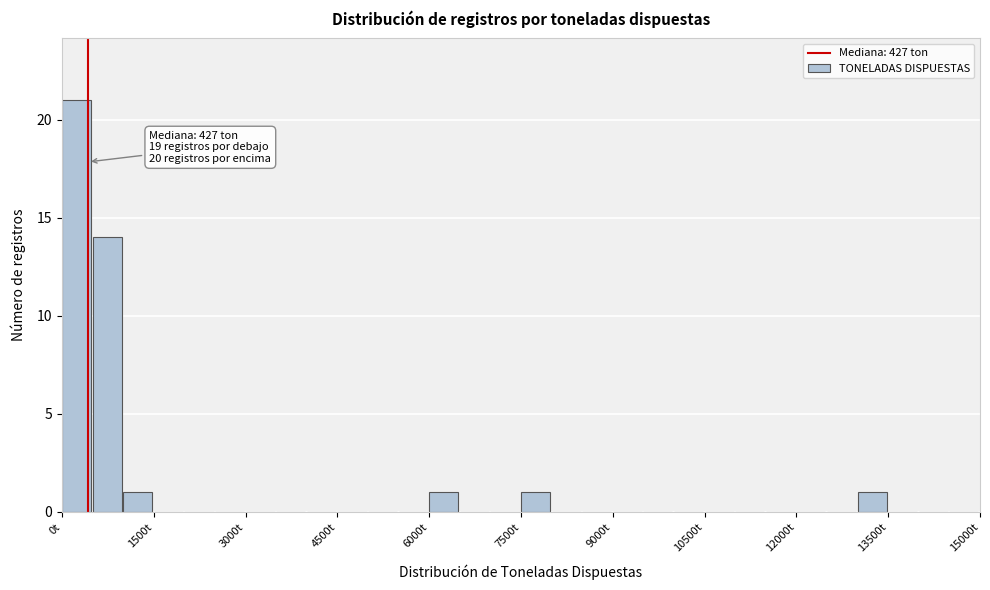

Around what value on the x-axis is the tallest bar? Give the approximate position of its centre, as read against the axis.

200